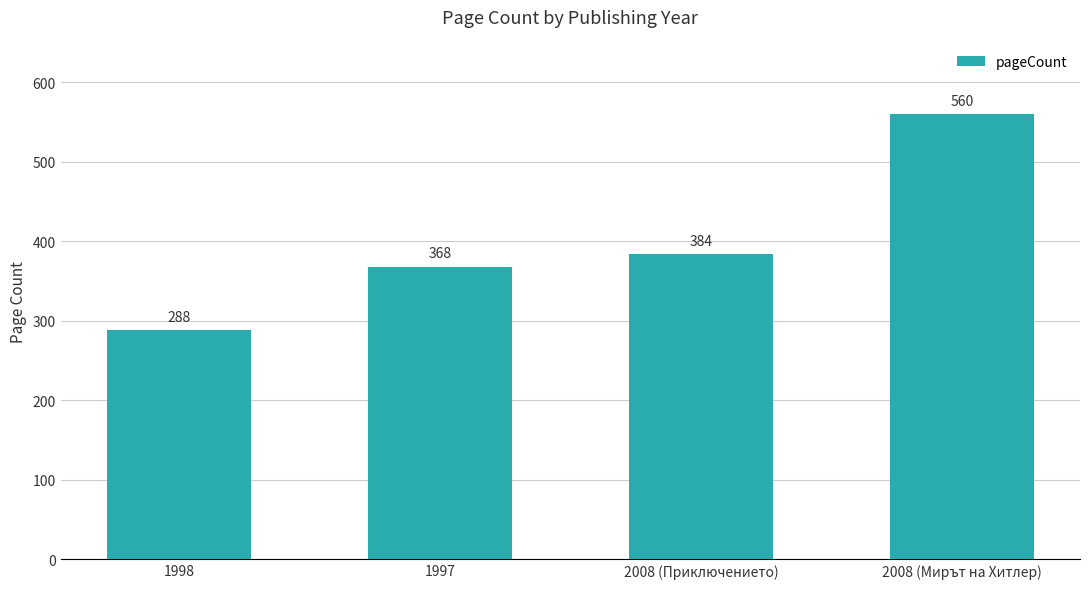

Reading left to right, transcribe all the data shown in this chart.

1998=288	1997=368	2008 (Приключението)=384	2008 (Мирът на Хитлер)=560